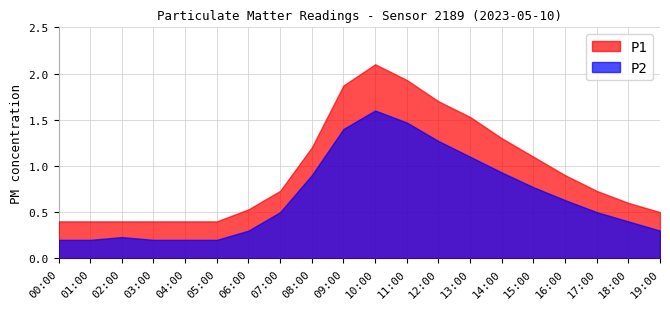

True or false: P1 and P2 cross at least once.

False